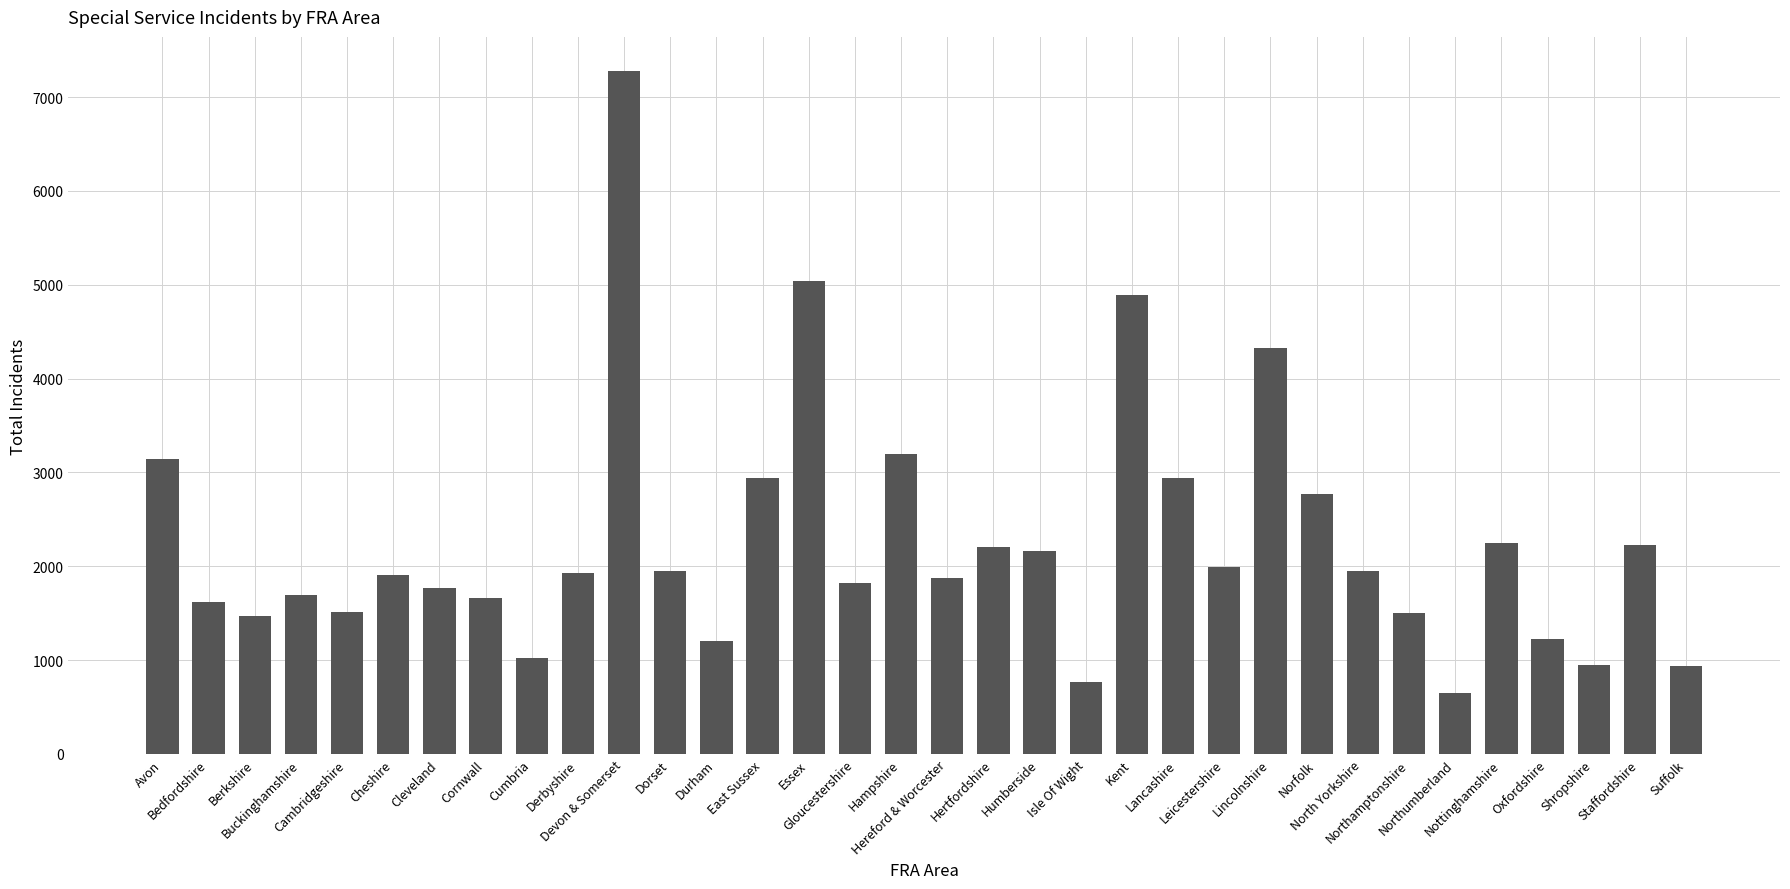

What is the sum of the values at North Yorkshire and Buckinghamshire?

3640